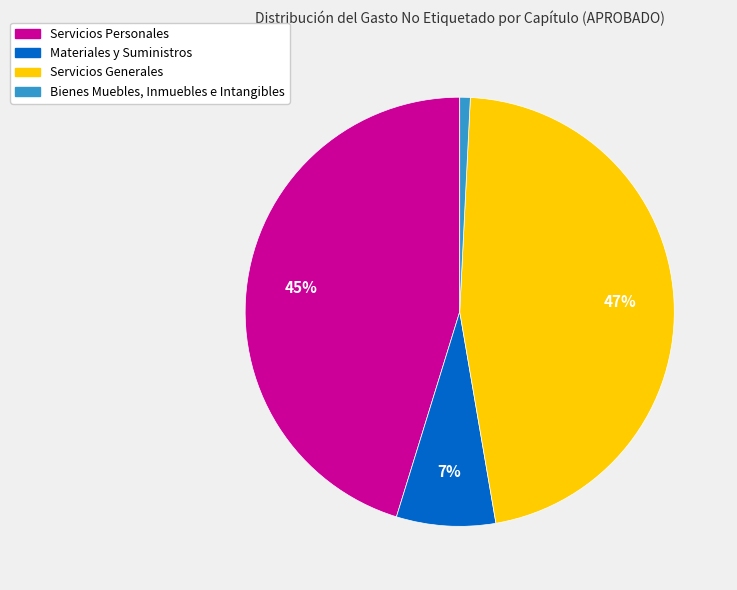

How many segments does this pie chart have?

4